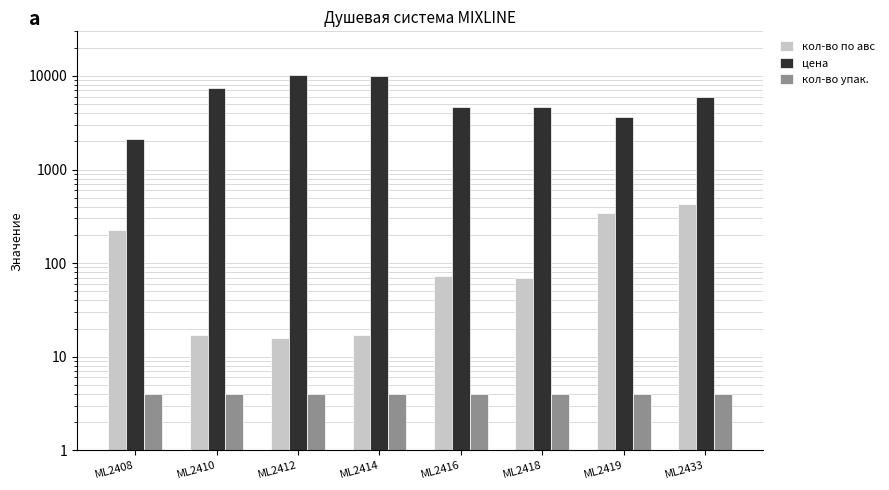

Is it true that кол-во упак. equals 2.5 at ML2412?

False